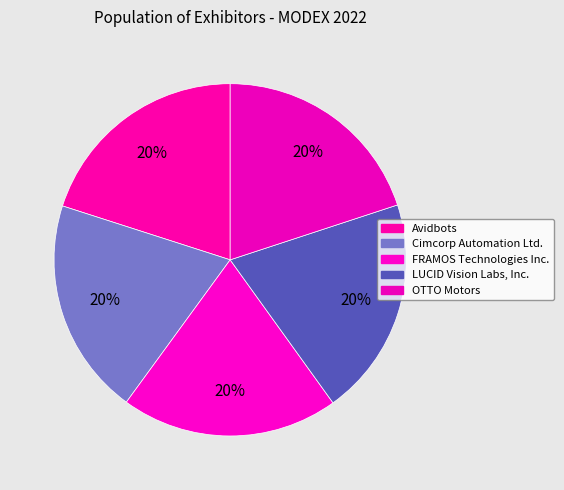

Which slice is the largest?

LUCID Vision Labs, Inc.